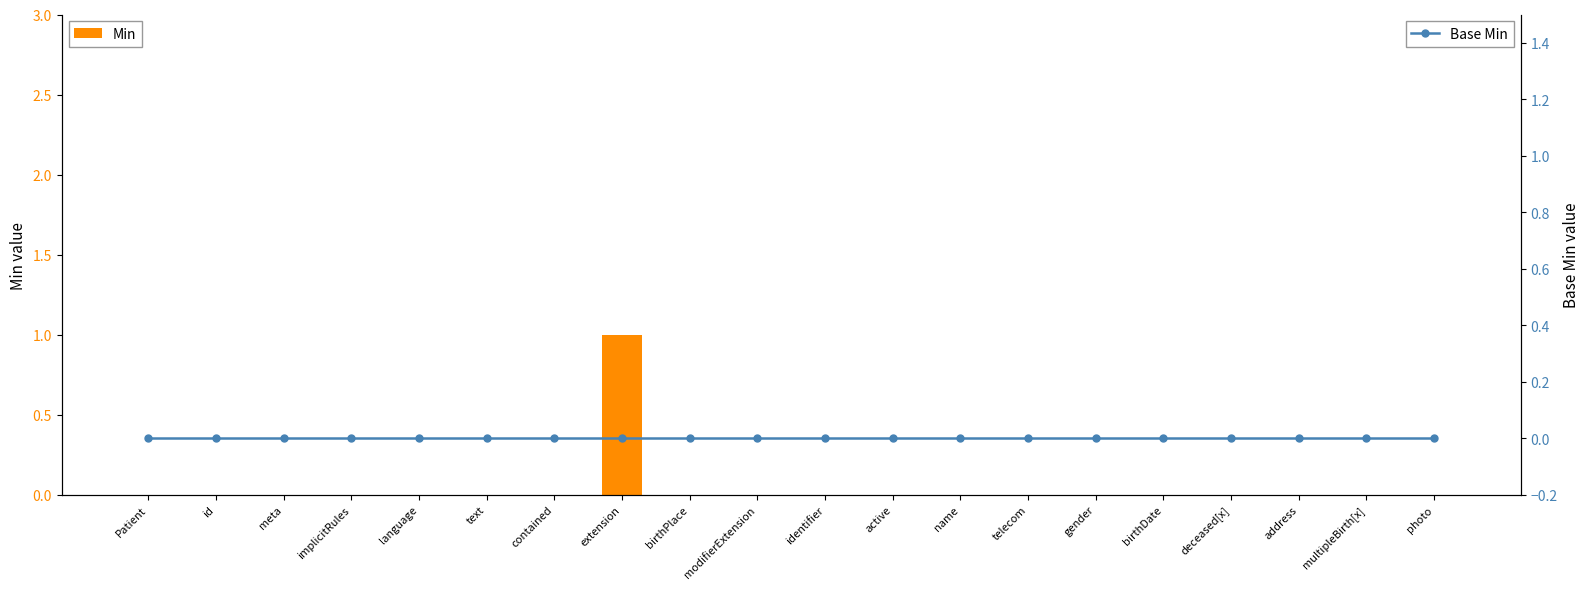

Which series has the largest range (max minus min)?

Min